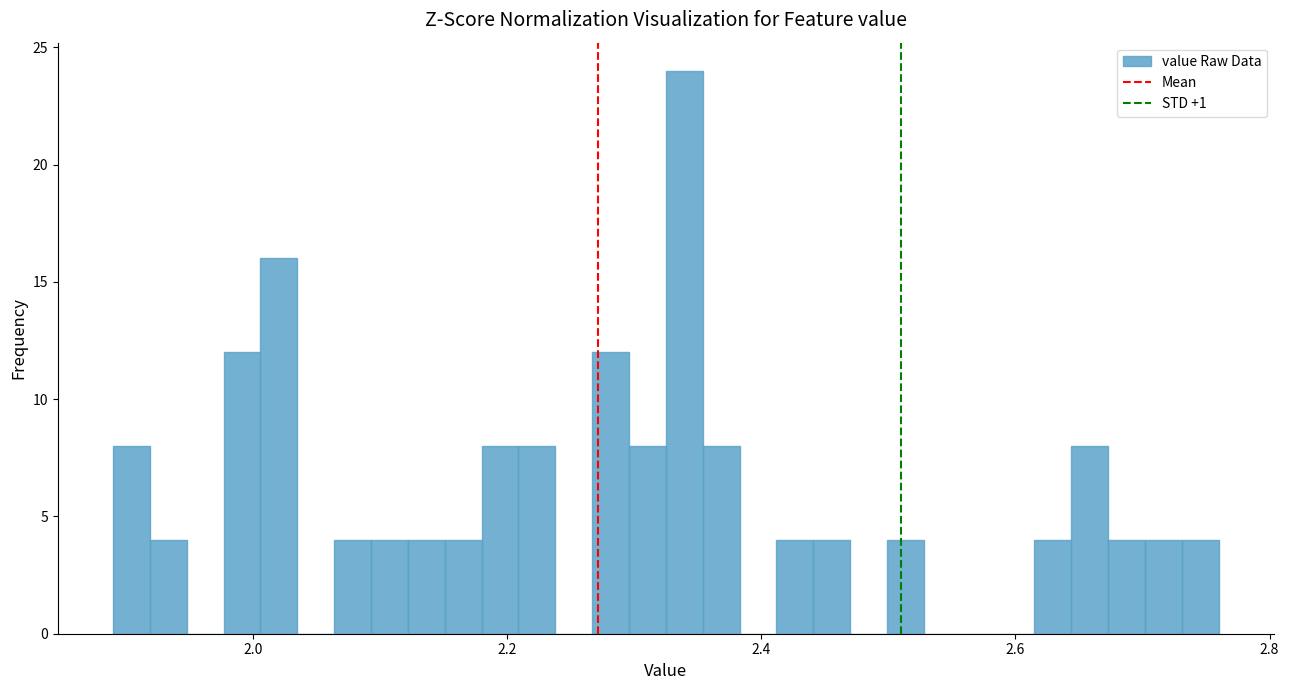

Around what value on the x-axis is the tallest bar? Give the approximate position of its centre, as read against the axis.

2.34